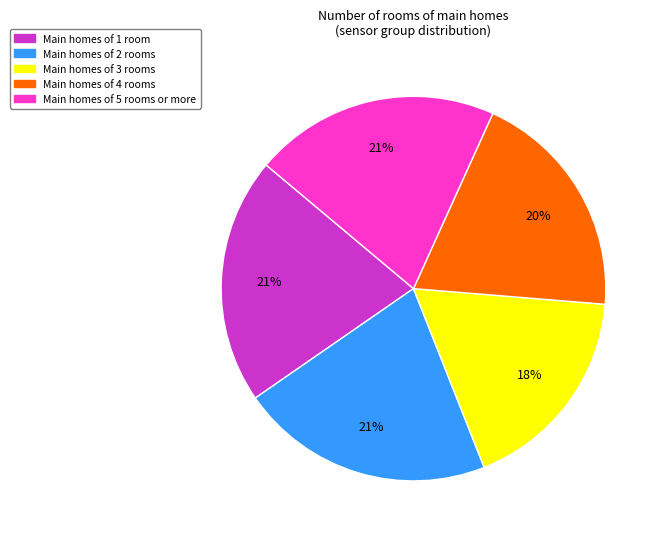

Is the sum of Main homes of 2 rooms and Main homes of 5 rooms or more greater than half?

No